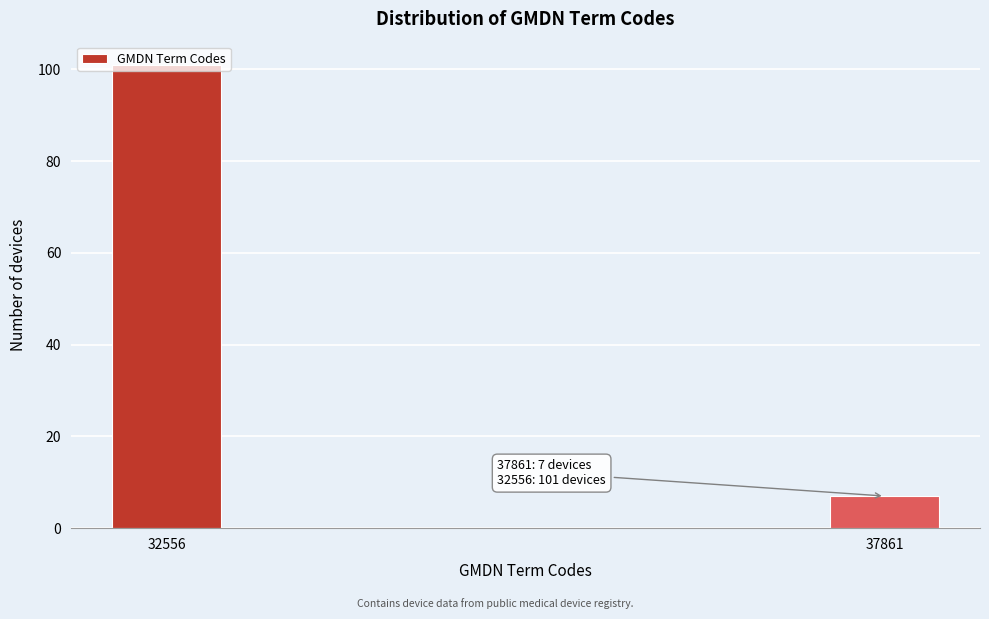

Is it true that the value at 32556 is 39?

False